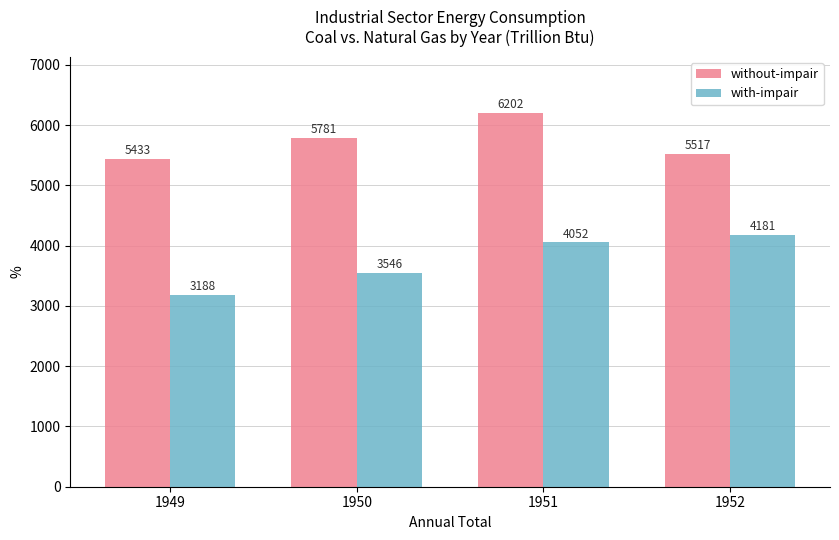

Between 1950 and 1952, which series saw the biggest shift?

with-impair